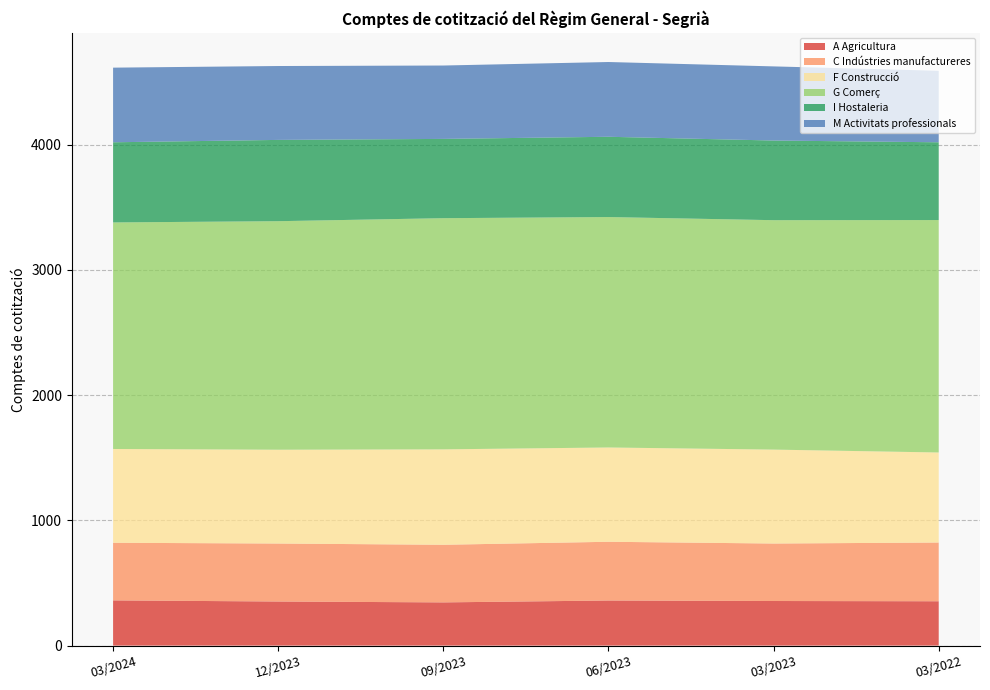

Reading left to right, transcribe all the data shown in this chart.

A Agricultura: 03/2024=361	12/2023=352	09/2023=345	06/2023=360	03/2023=356	03/2022=354
C Indústries manufactureres: 03/2024=460	12/2023=463	09/2023=460	06/2023=469	03/2023=459	03/2022=469
F Construcció: 03/2024=749	12/2023=749	09/2023=762	06/2023=753	03/2023=750	03/2022=719
G Comerç: 03/2024=1809	12/2023=1825	09/2023=1846	06/2023=1840	03/2023=1832	03/2022=1856
I Hostaleria: 03/2024=640	12/2023=649	09/2023=633	06/2023=641	03/2023=636	03/2022=621
M Activitats professionals: 03/2024=596	12/2023=590	09/2023=586	06/2023=597	03/2023=592	03/2022=571